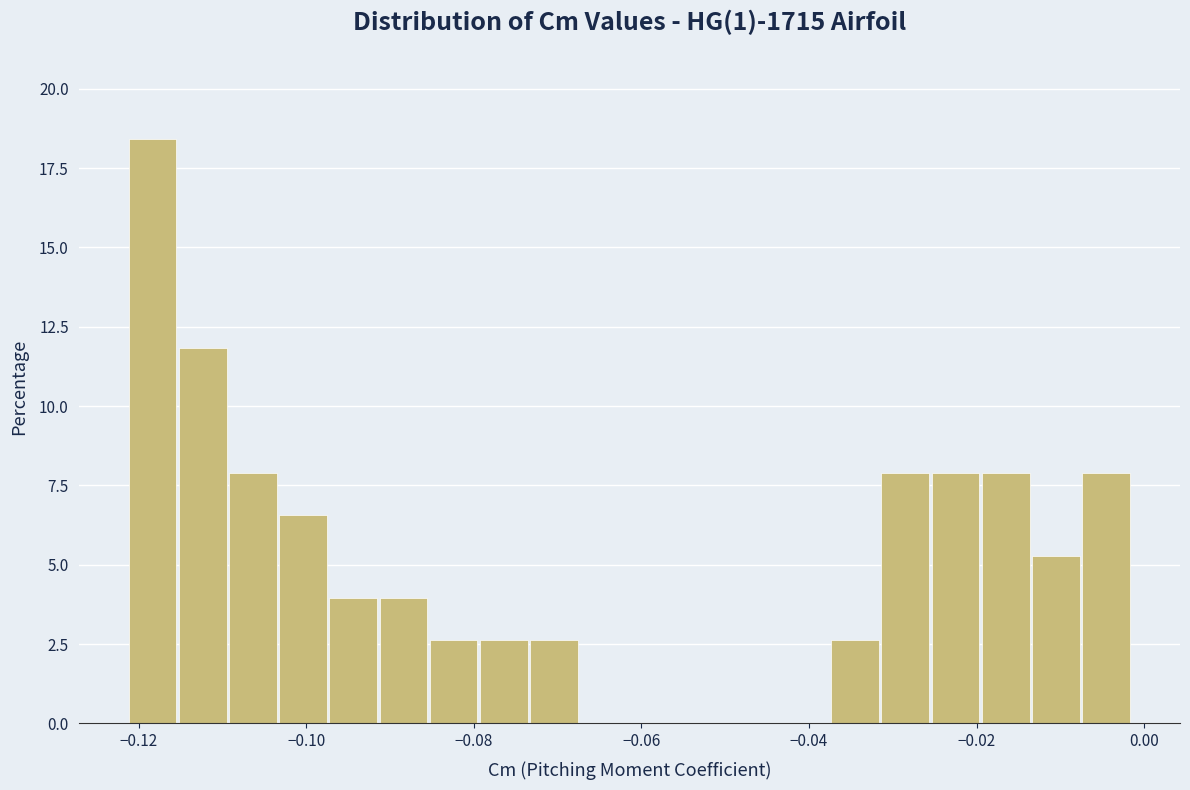

Around what value on the x-axis is the tallest bar? Give the approximate position of its centre, as read against the axis.

-0.118